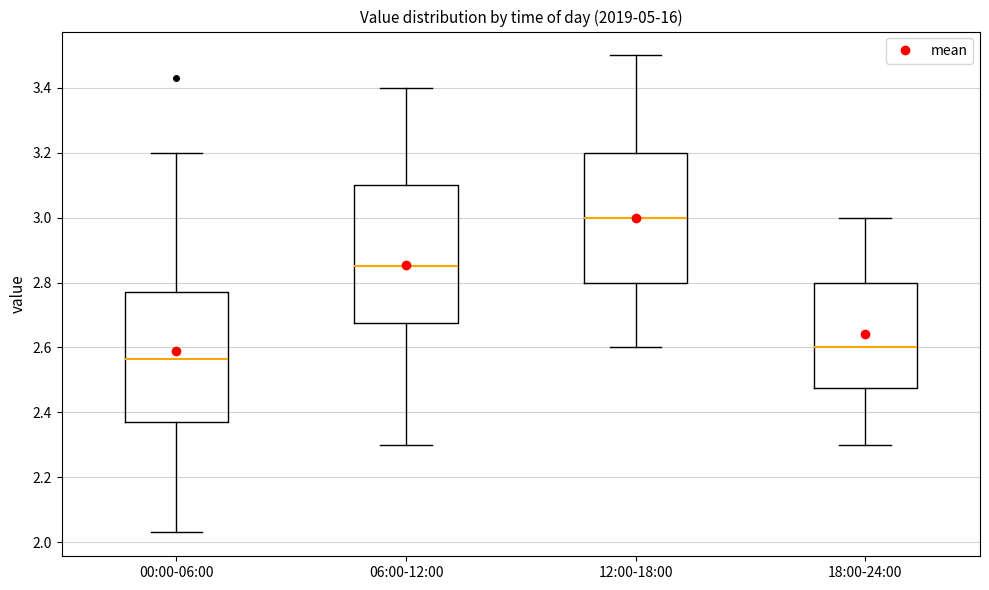

Reading left to right, read every box against the y-axis: the position of its median line, the range the box covers, and the ends of its whiskers. The values are not printed on the chart, so give them approximately, as read against the axis.

00:00-06:00: median 2.56, box 2.38 to 2.78, whiskers 2.04 to 3.20
06:00-12:00: median 2.86, box 2.68 to 3.10, whiskers 2.30 to 3.40
12:00-18:00: median 3.00, box 2.80 to 3.20, whiskers 2.60 to 3.50
18:00-24:00: median 2.60, box 2.48 to 2.80, whiskers 2.30 to 3.00